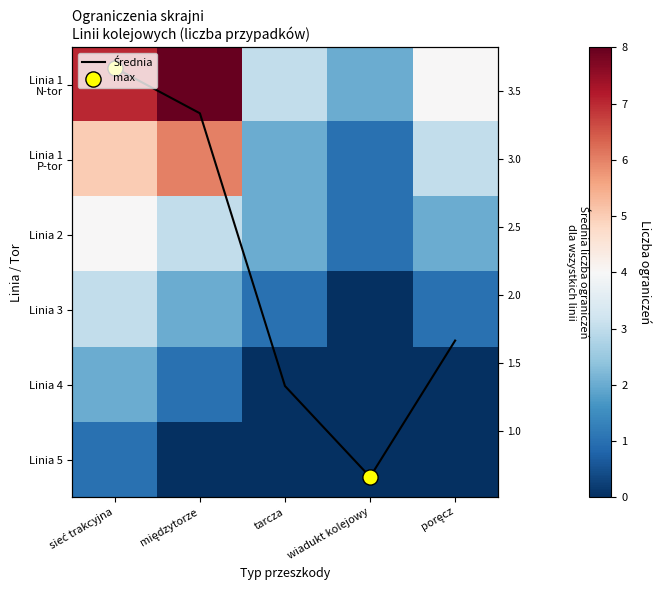

Count the Linia 1 P-tor values in the range 2 to 5.

3